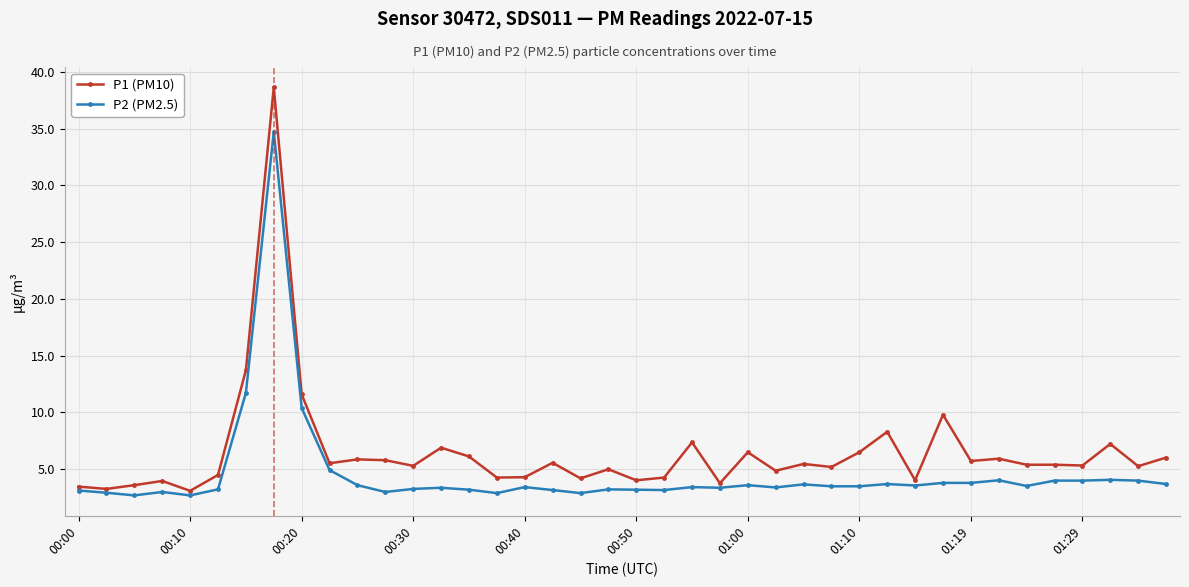

What is the smallest value displayed?

2.7